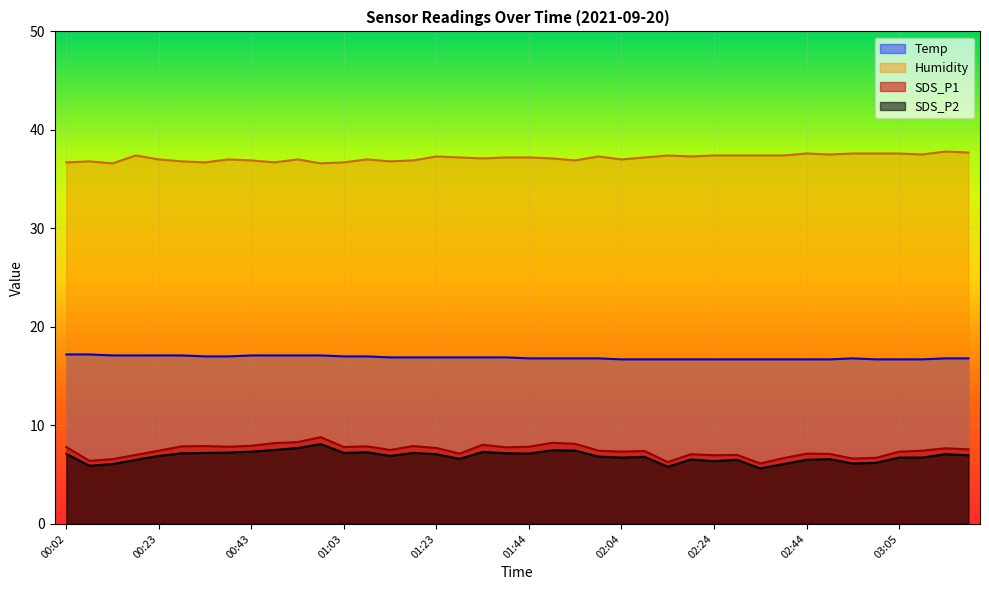

Is the value of SDS_P2 at 00:28 greater than the value of SDS_P1 at 00:38?

No